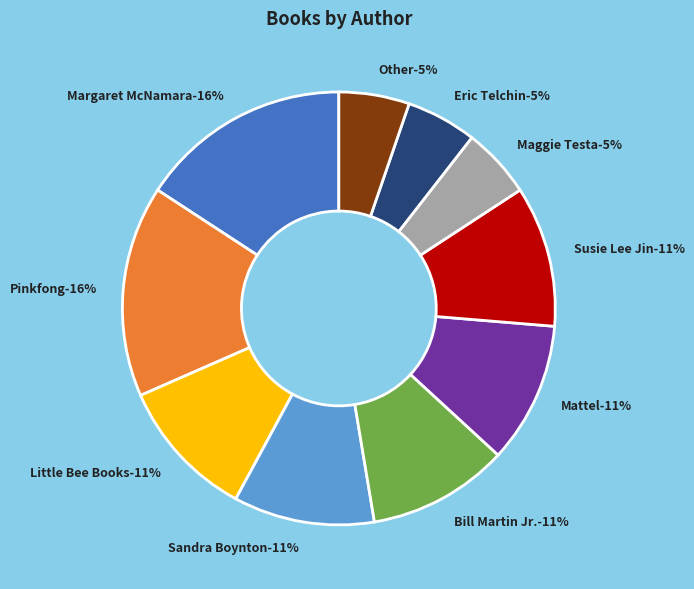

How many slices are in this pie chart?

10